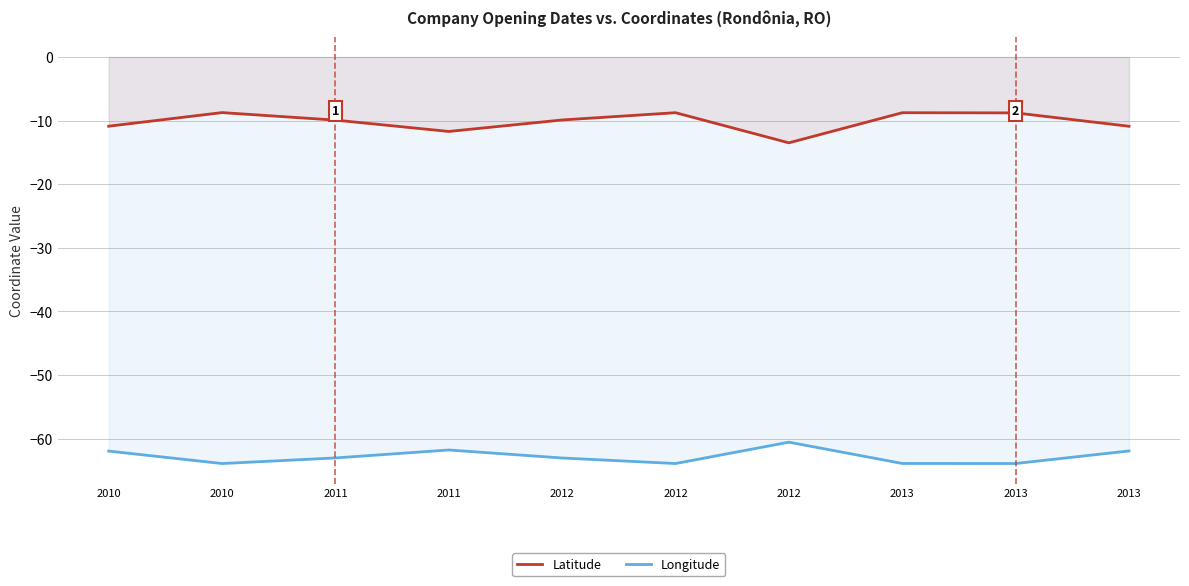

The value of Latitude at 2011 is -11.7. True or false?

True